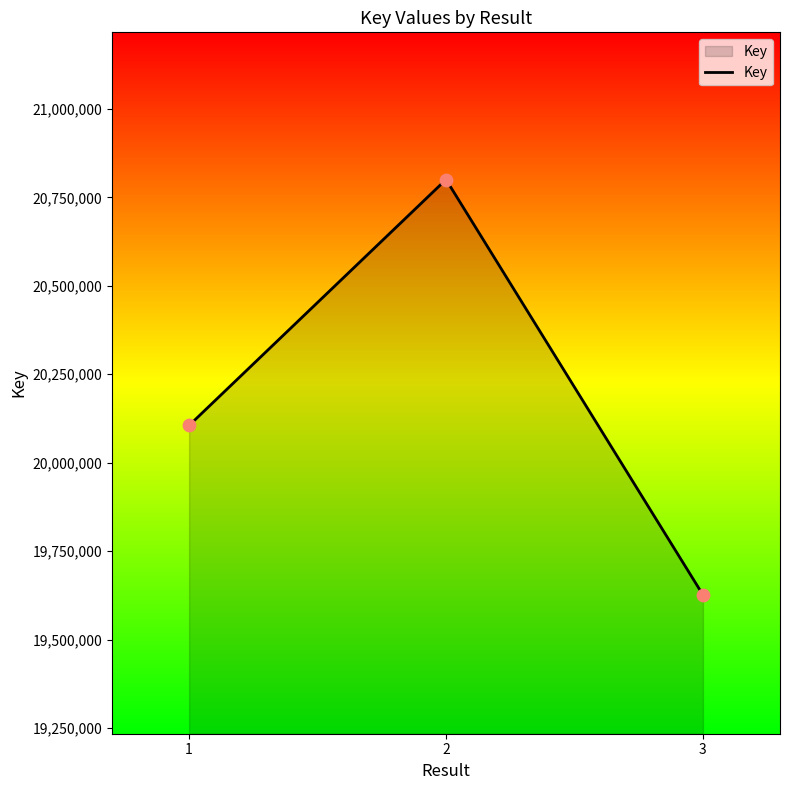

What is the change in value from 1 to 2?

+694922